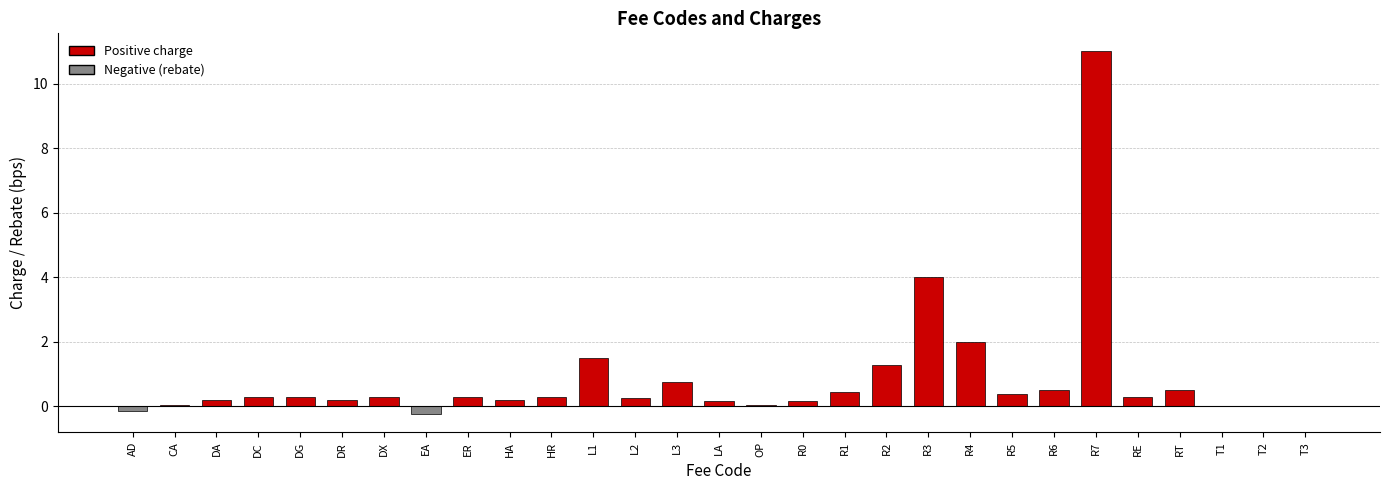

Where does the data first go above 0?

CA